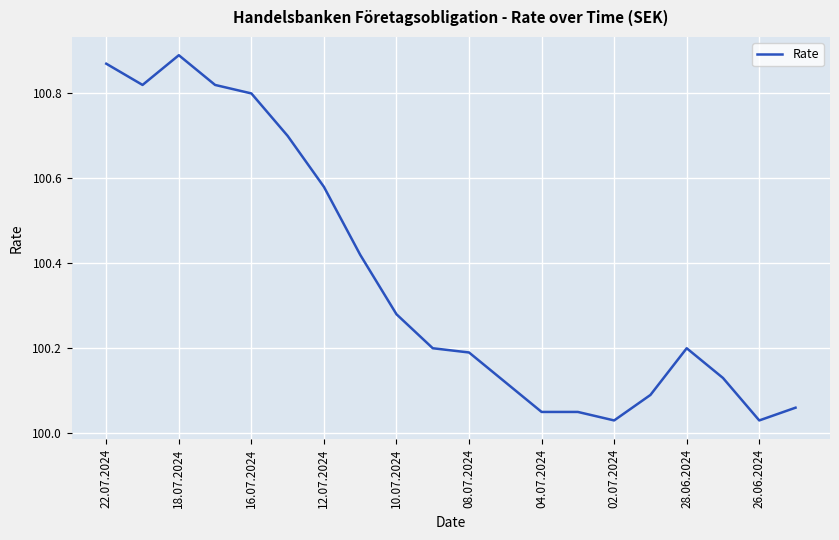

What is the difference between the maximum and minimum values?

0.9